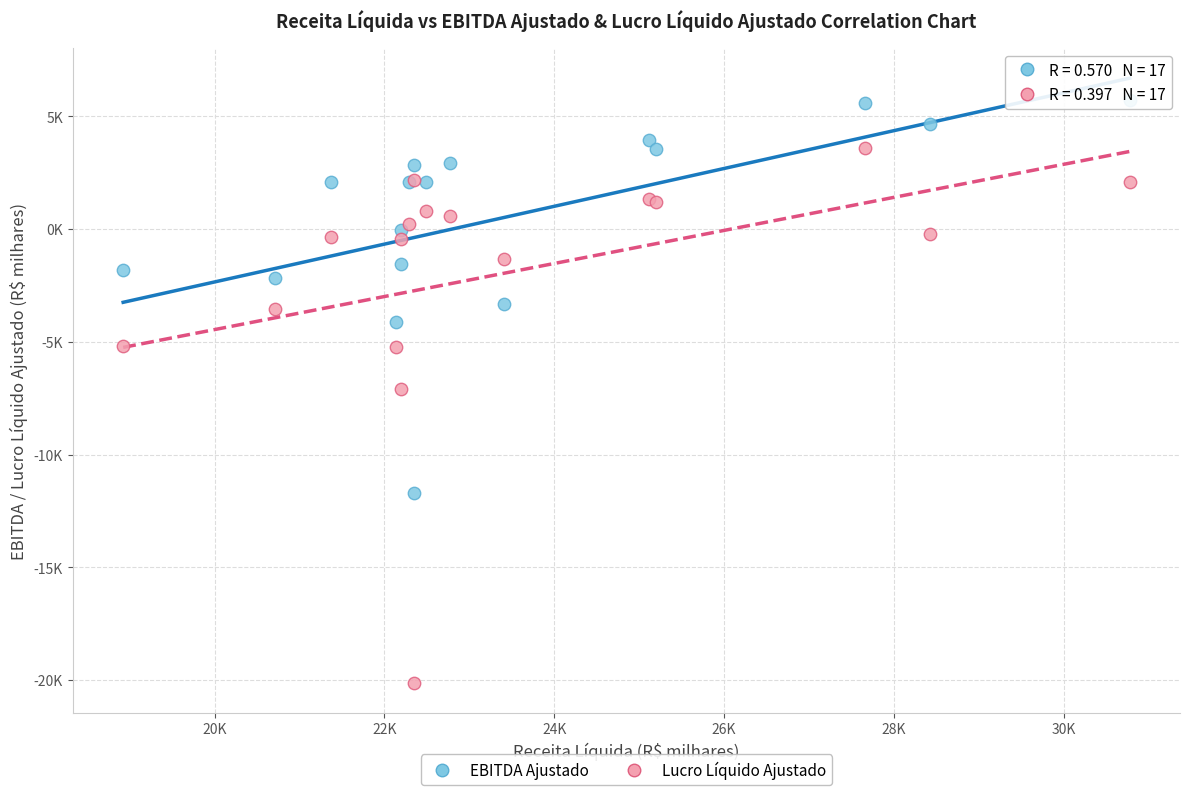

What are all the series names shown in the legend?

EBITDA Ajustado, Lucro Líquido Ajustado